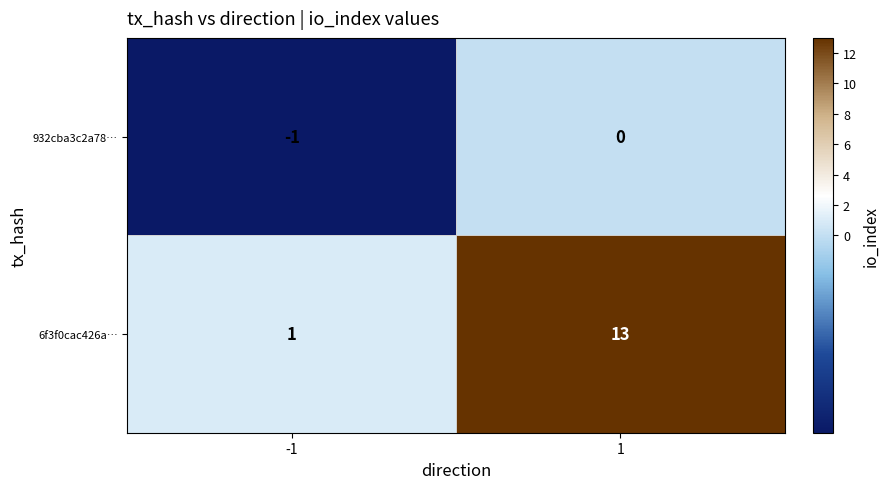

Between -1 and 1, which series saw the biggest shift?

6f3f0cac426a…